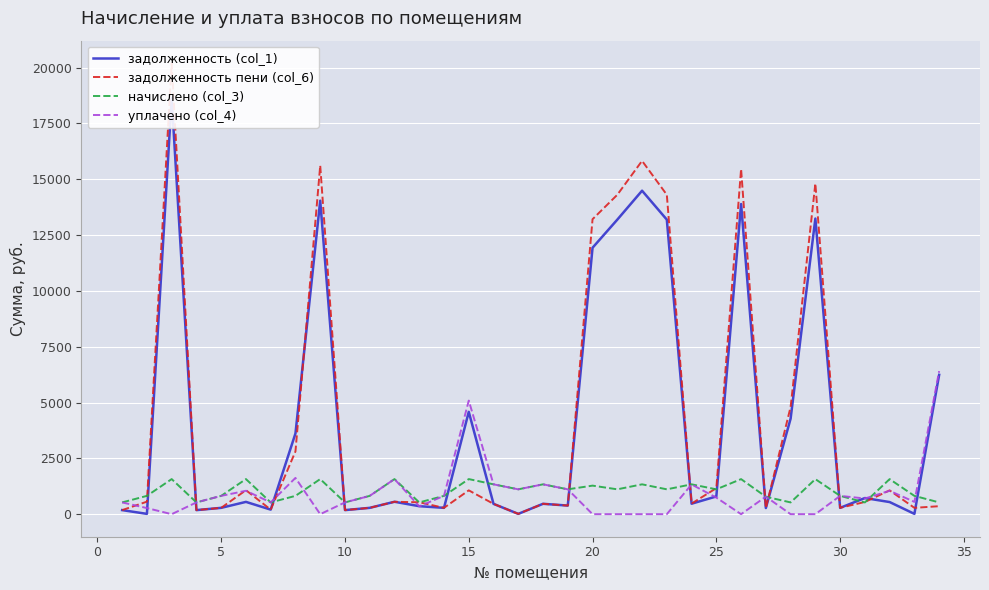

What is the minimum value for начислено (col_3)?

526.5